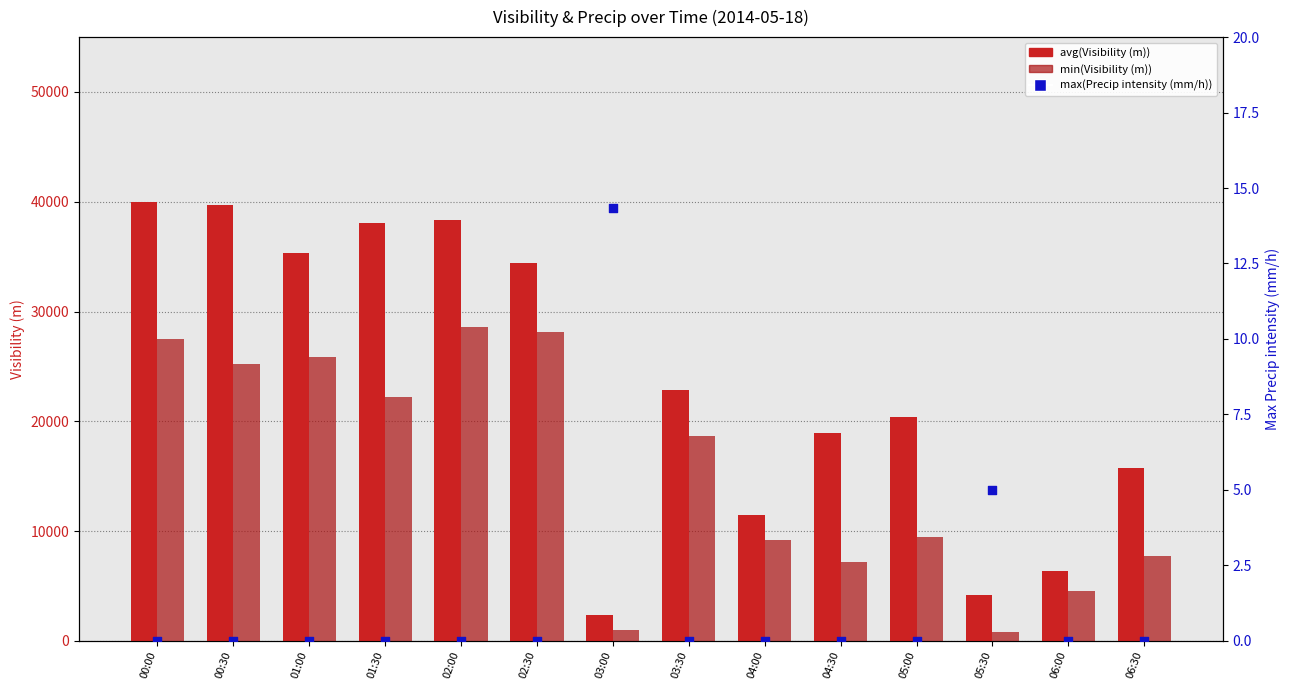

At which category is the sum across all series the highest?

00:00